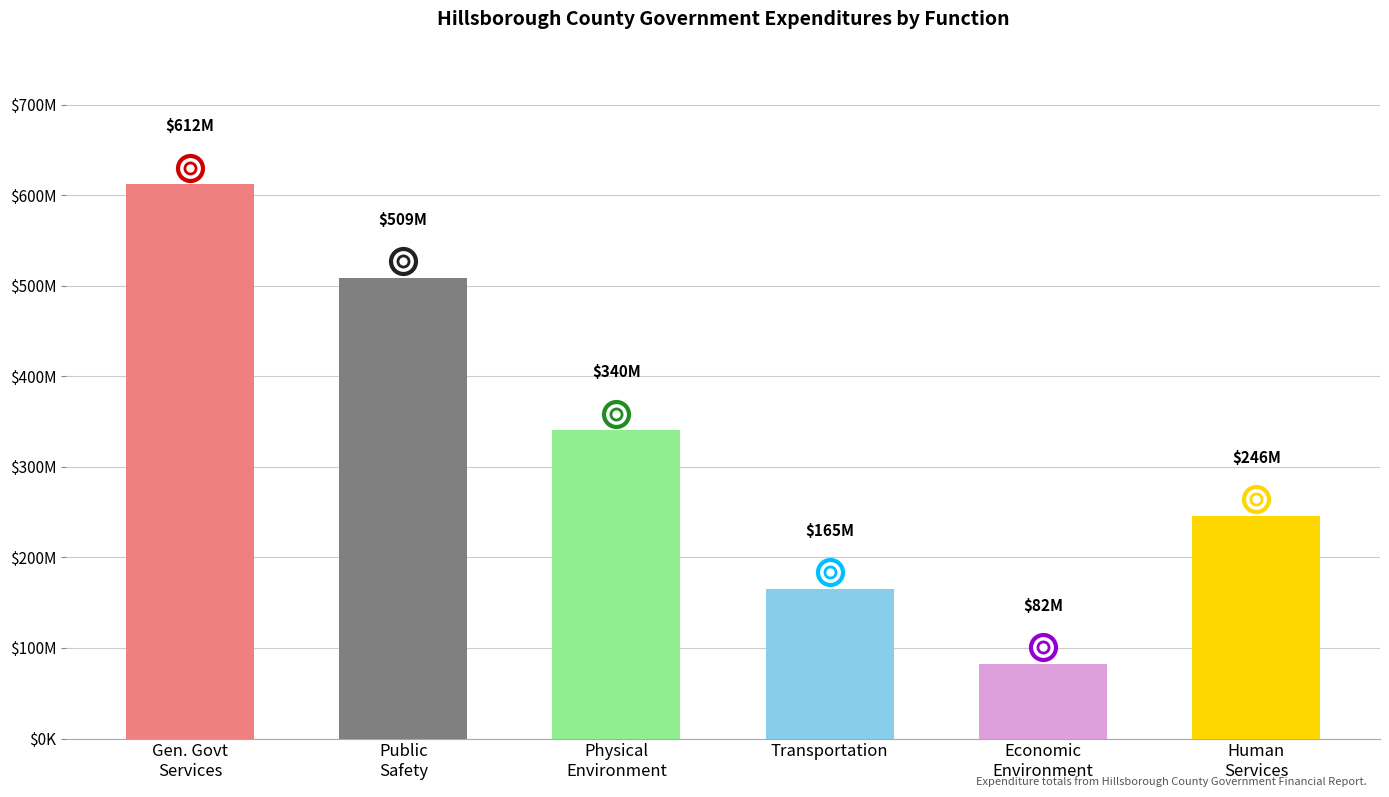

What position from the right is Physical Environment?

4